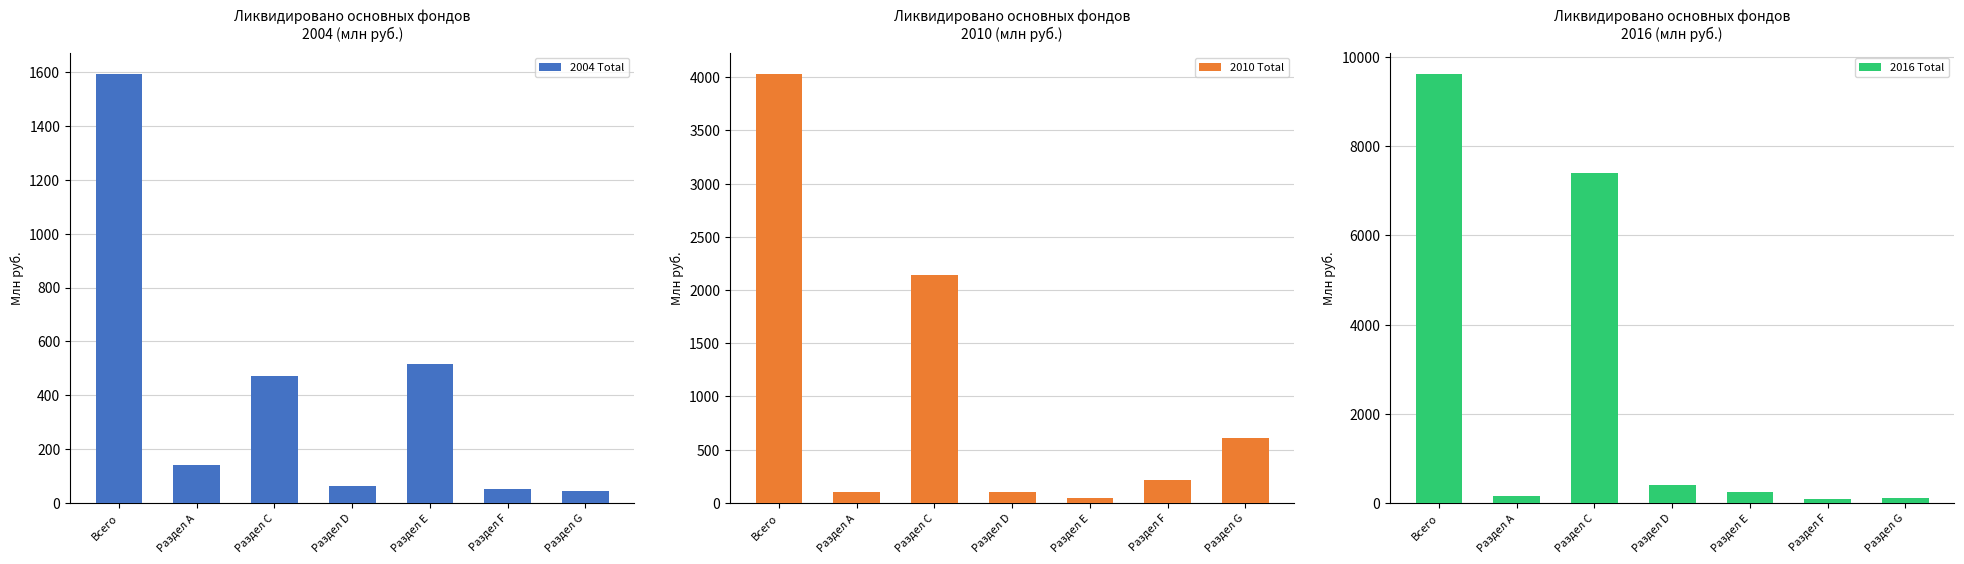

Which category has the lowest value in the 2004 Total series?

Раздел G